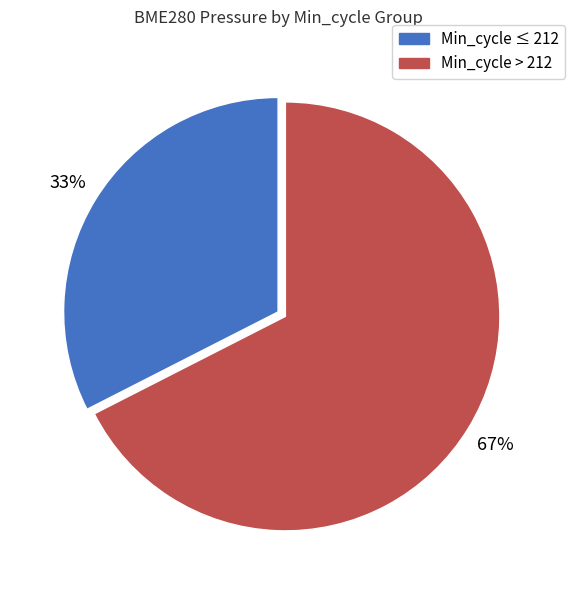

Count the number of slices in the pie.

2